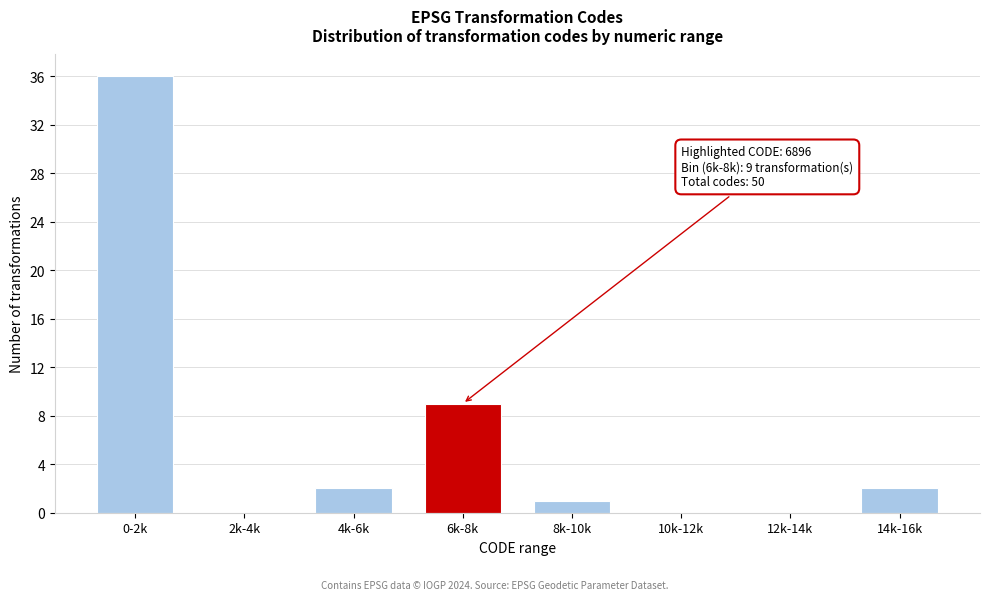

Reading left to right, transcribe all the data shown in this chart.

0-2k=36	2k-4k=0	4k-6k=2	6k-8k=9	8k-10k=1	10k-12k=0	12k-14k=0	14k-16k=2